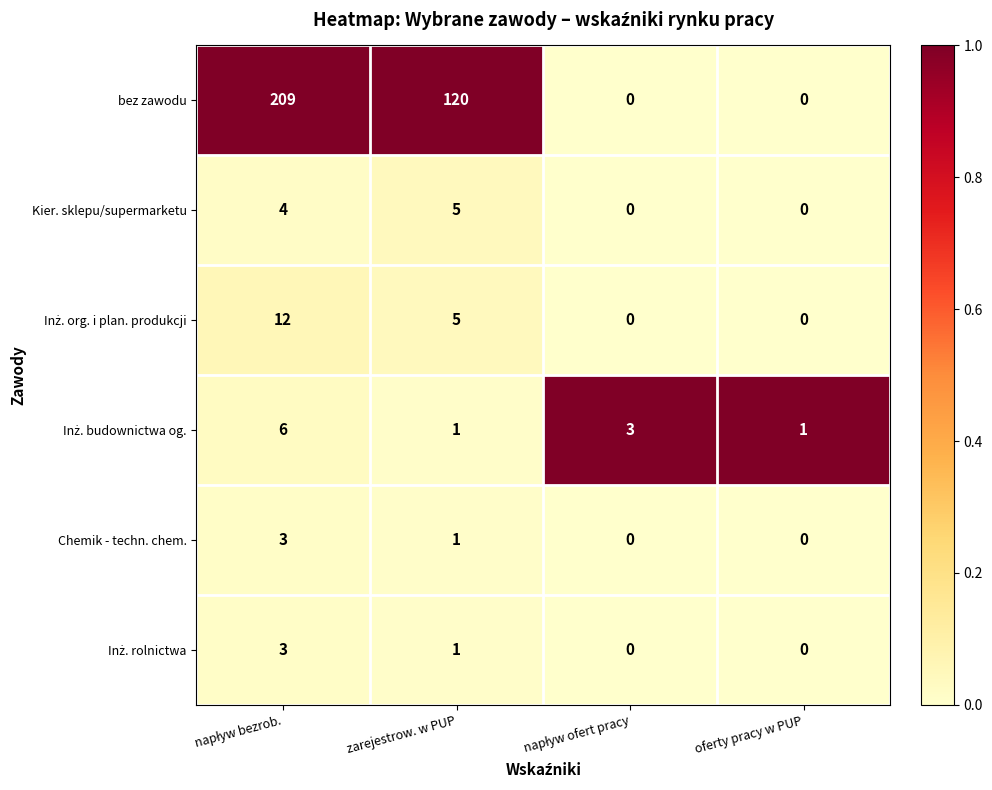

What is the greatest value displayed?

209